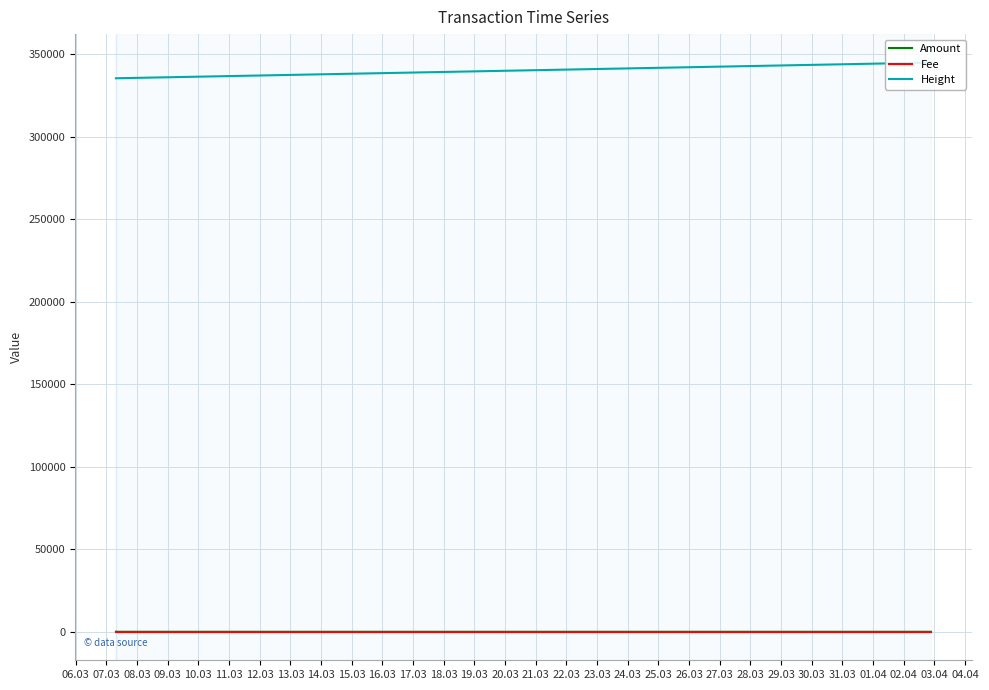

Reading left to right, list all the values displayed in this chart.

Amount: 5.0	3.0	3.0	0.0	2.0
Fee: 1.0	1.0	1.0	1.0	1.0
Height: 335483.0	335483.0	335483.0	335487.0	344997.0